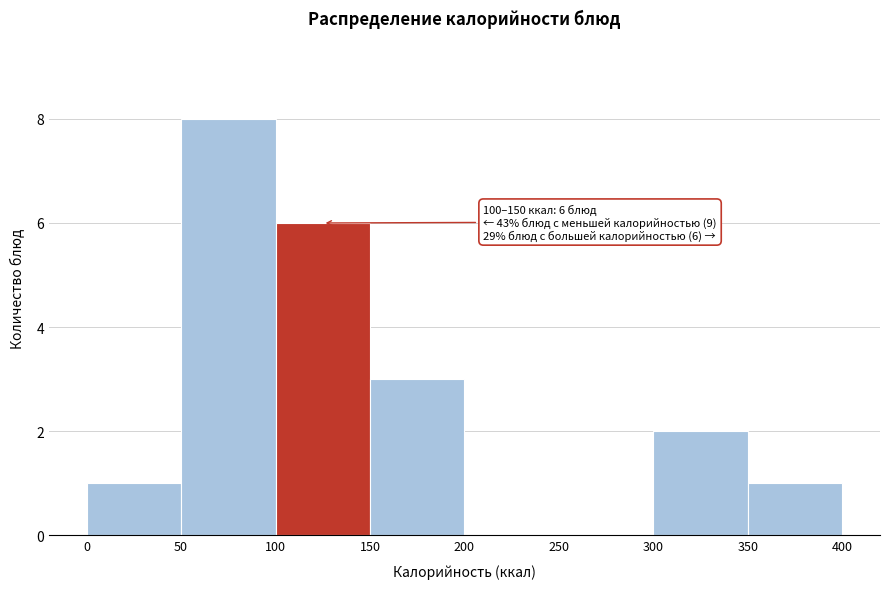

Over which range of the x-axis is the bar tallest?

50 to 100